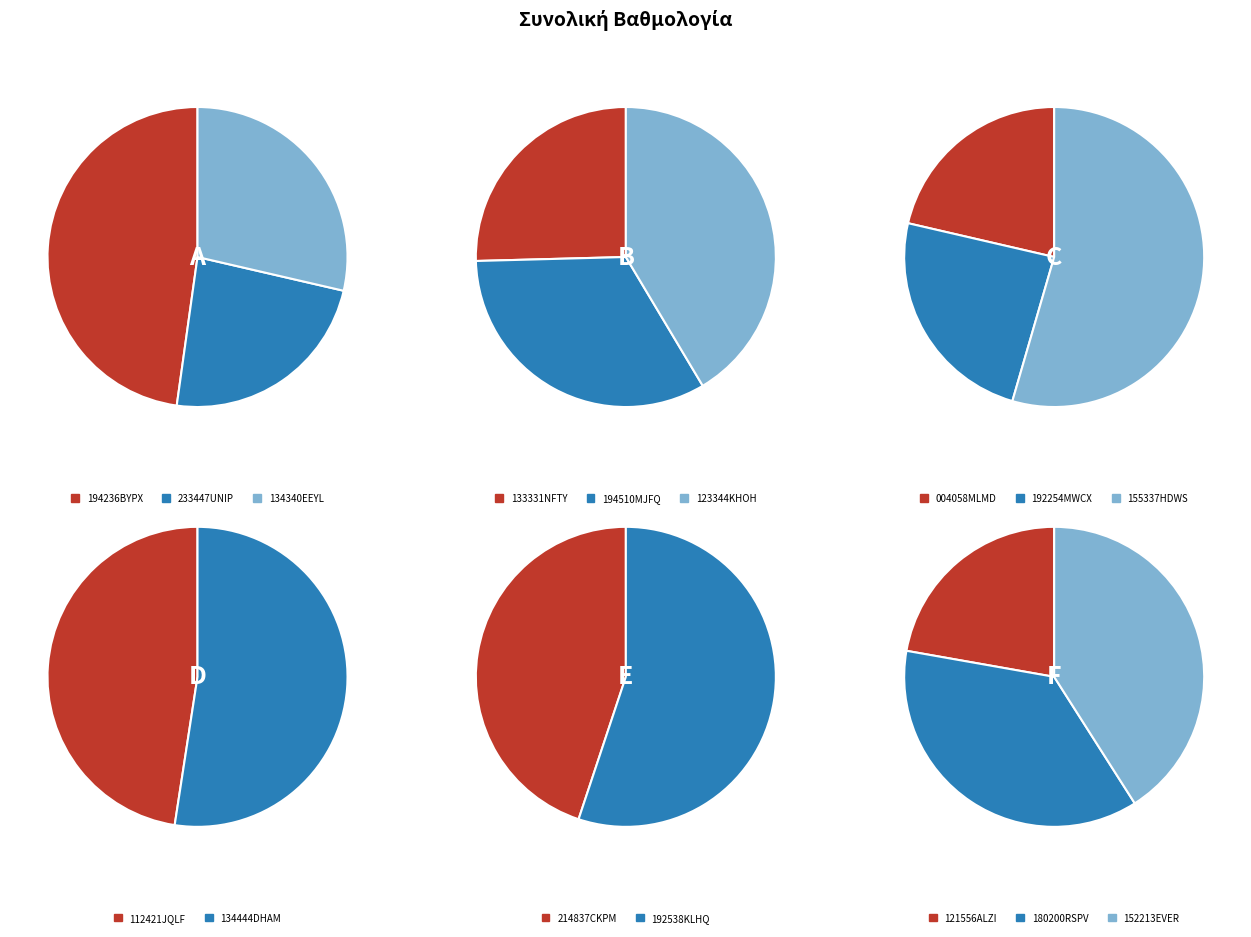

How many segments does this pie chart have?

16